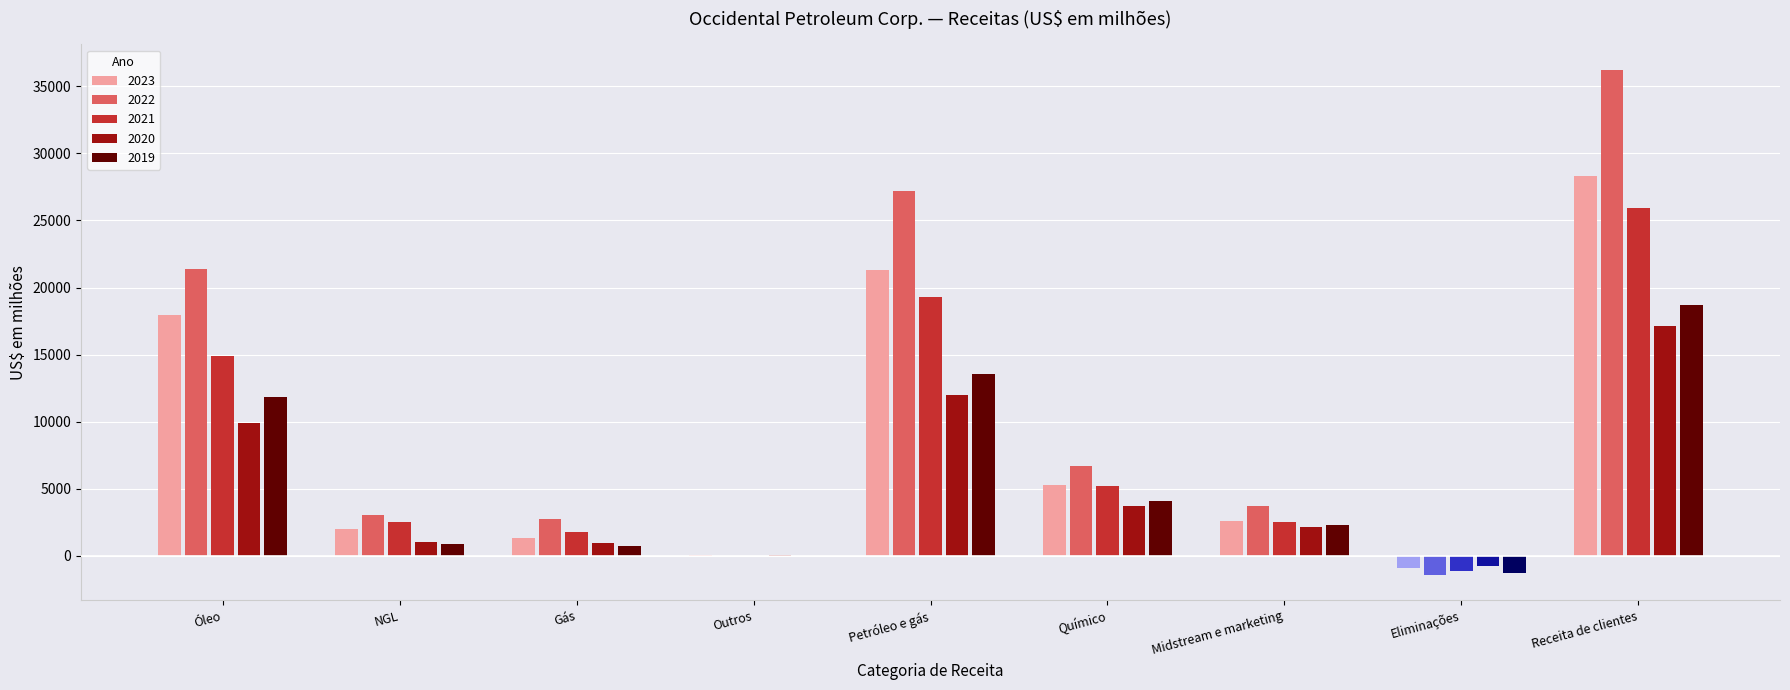

Is the value of 2019 at Receita de clientes greater than the value of 2023 at Químico?

Yes